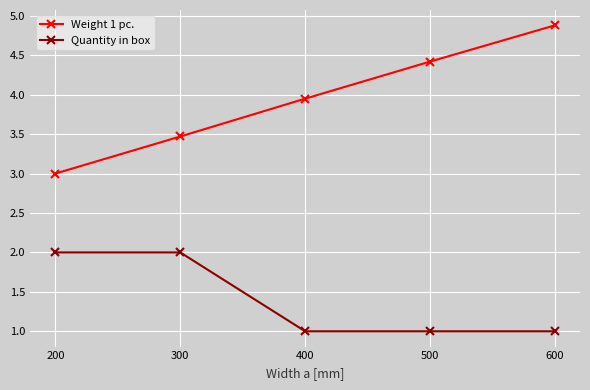

True or false: Quantity in box and Weight 1 pc. intersect in this chart.

False